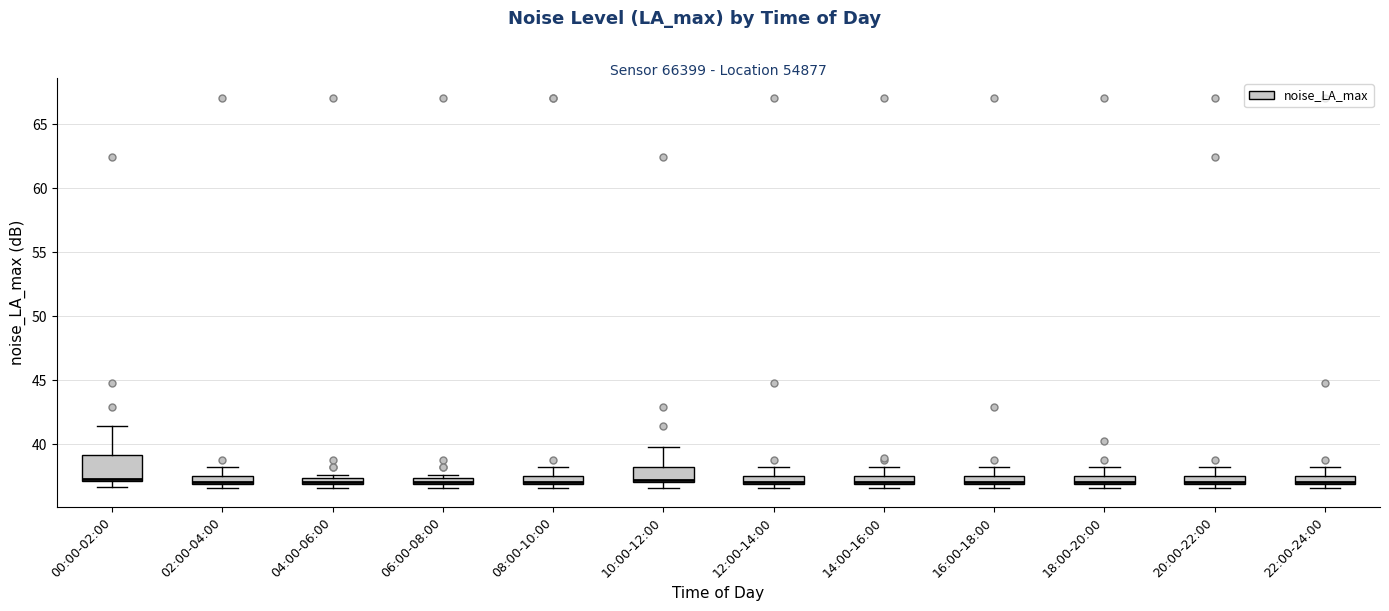

Where is the lower edge of the box for 02:00-04:00 on the y-axis? The values are not printed on the chart, so give them approximately, as read against the axis.

37.0